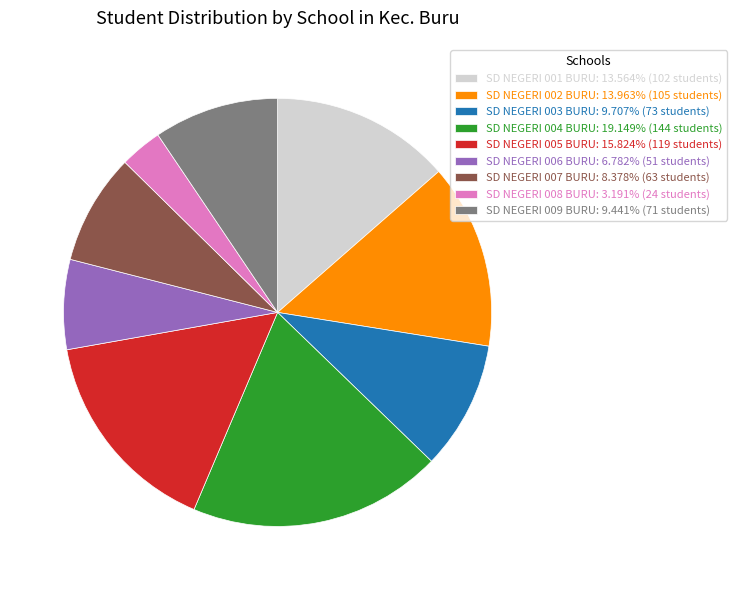

Is the sum of SD NEGERI 001 BURU: 13.564% (102 students) and SD NEGERI 003 BURU: 9.707% (73 students) greater than half?

No